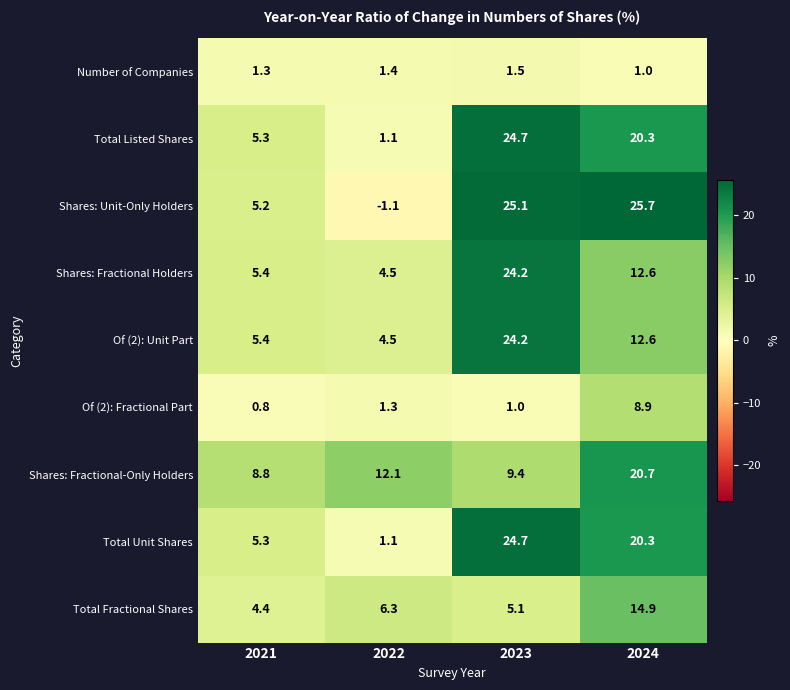

The value of Shares: Fractional-Only Holders at 2023 is 9.4. True or false?

True